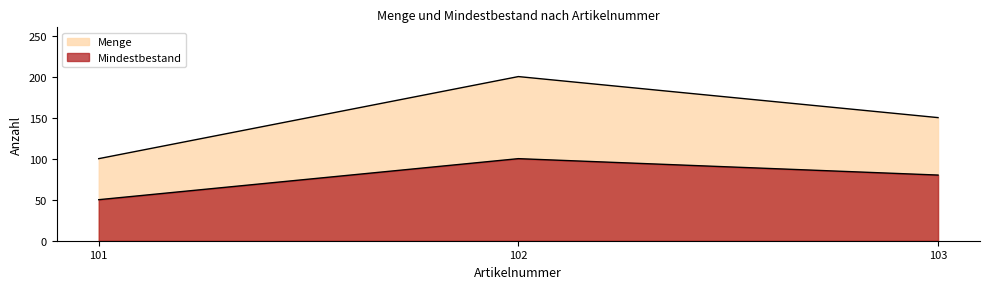

What are all the series names shown in the legend?

Menge, Mindestbestand